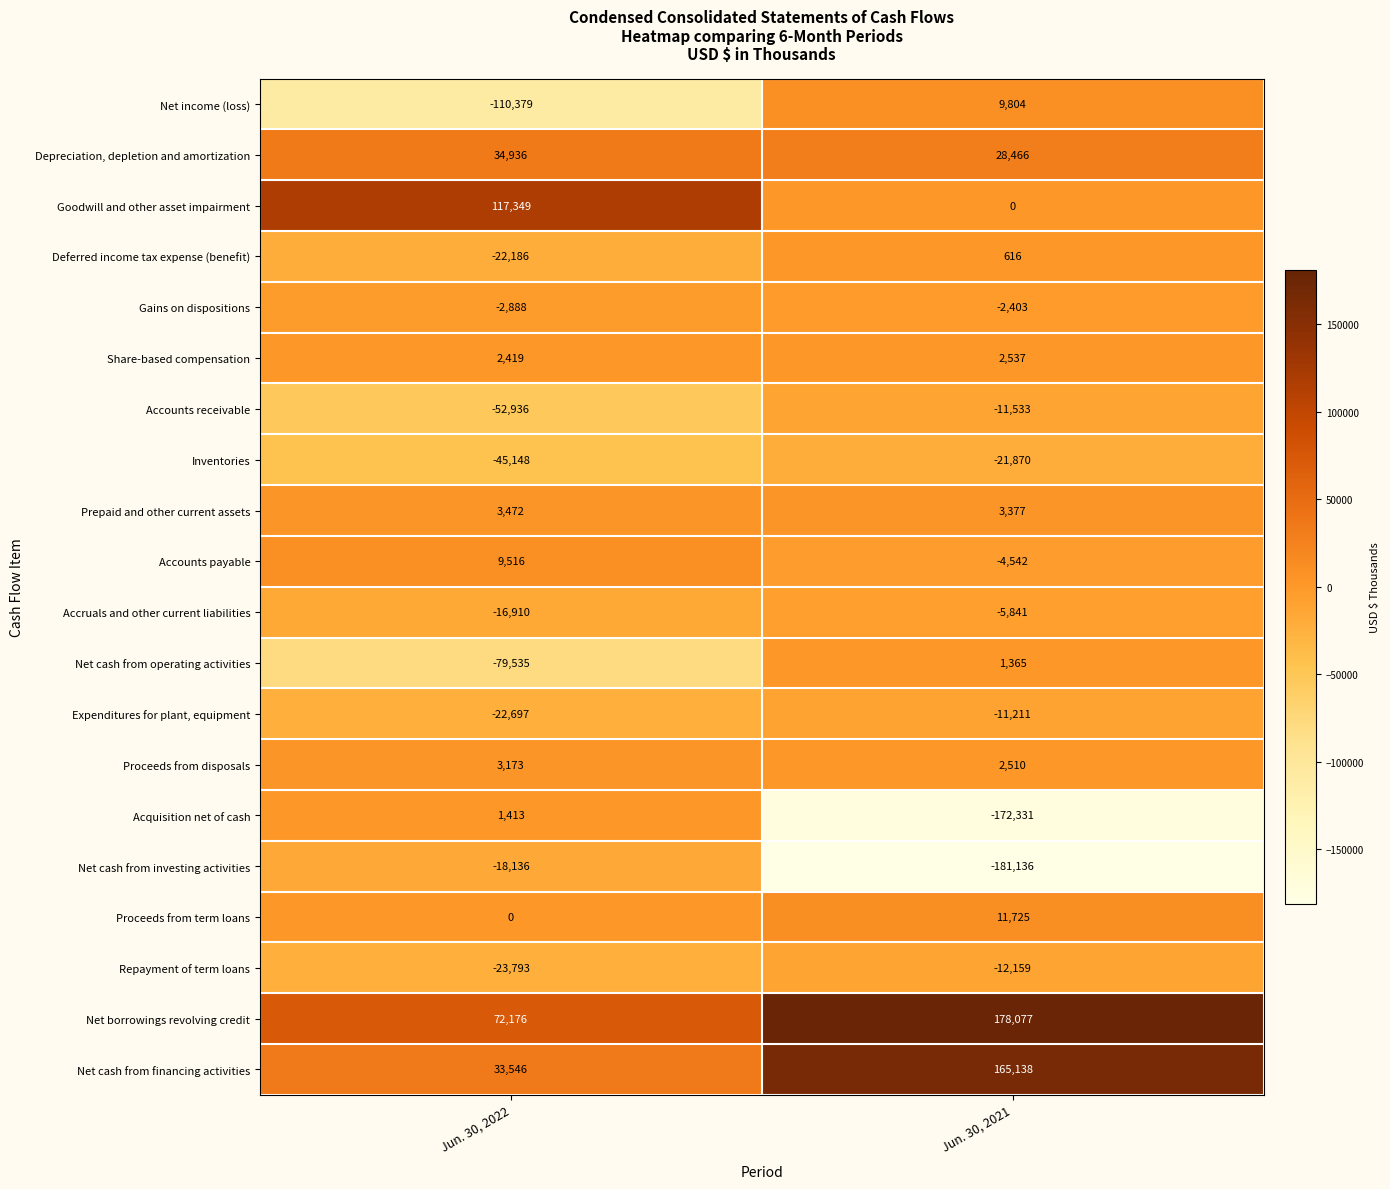

The Goodwill and other asset impairment series shows 43551 at Jun. 30, 2021. True or false?

False